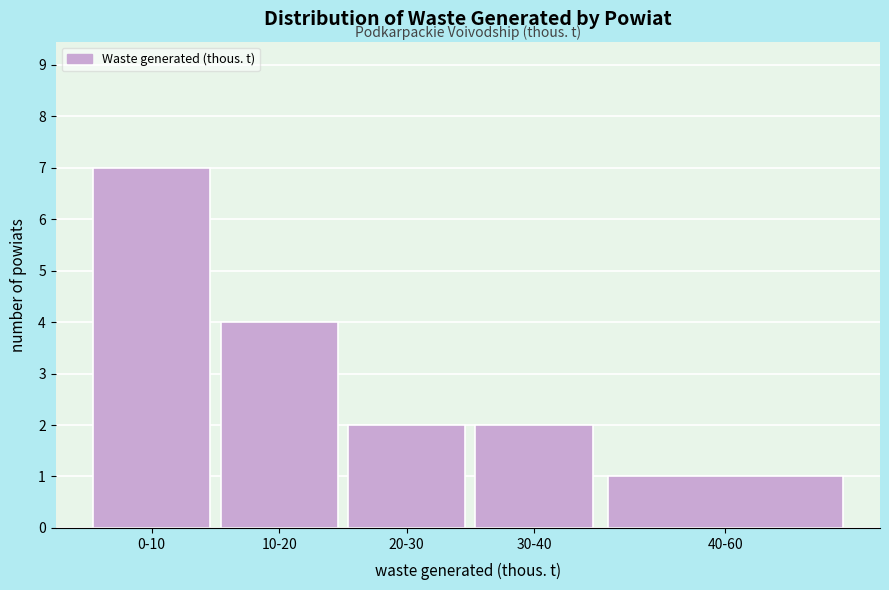

Reading left to right, what are all the values shown in this chart?

0-10=7	10-20=4	20-30=2	30-40=2	40-60=1